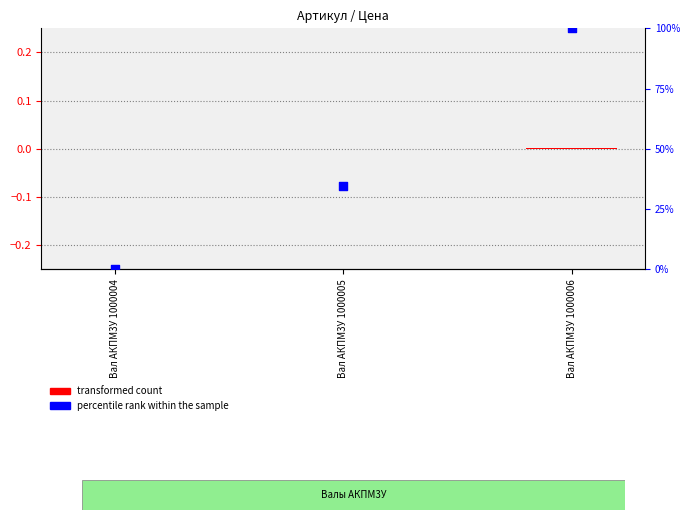

Which series contains the lowest Y value?

transformed count